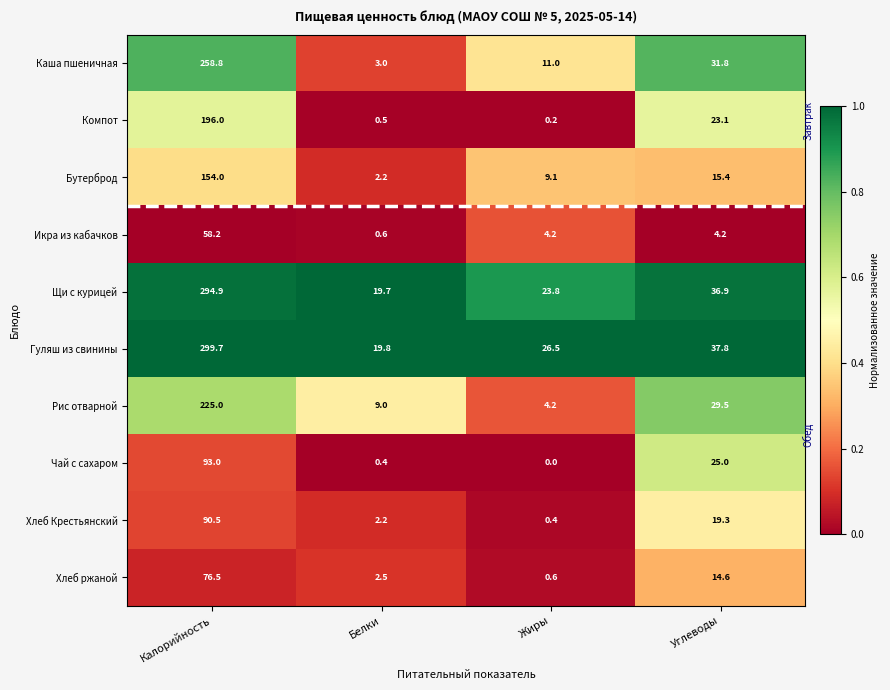

At how many categories does at least one series exceed 0?

4